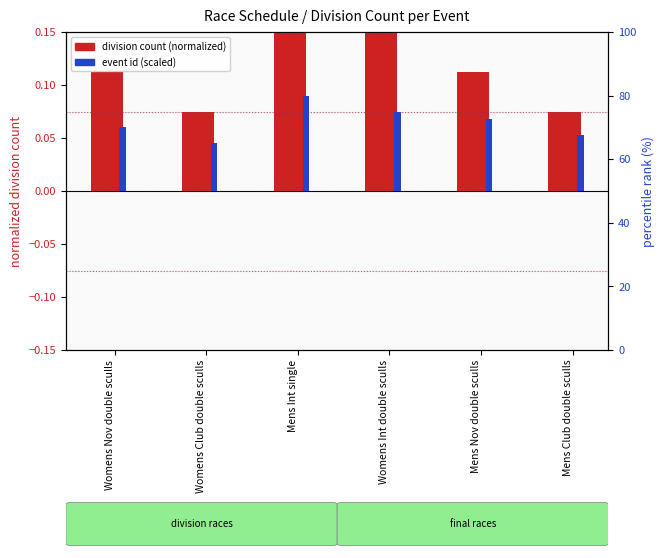

Rank the categories by division count (normalized) value from lowest to highest.

Womens Club double sculls, Mens Club double sculls, Womens Nov double sculls, Mens Nov double sculls, Mens Int single, Womens Int double sculls